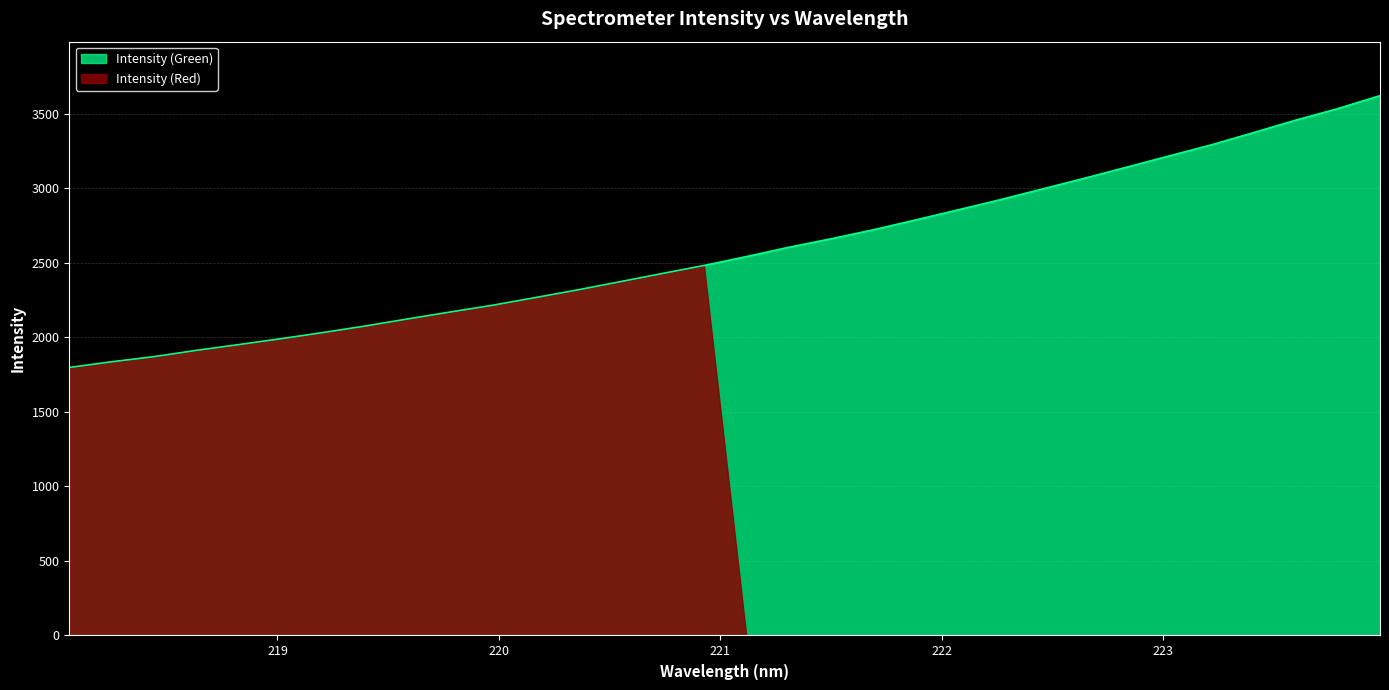

Is it true that the value at 223.0264 is 3218.2?

True